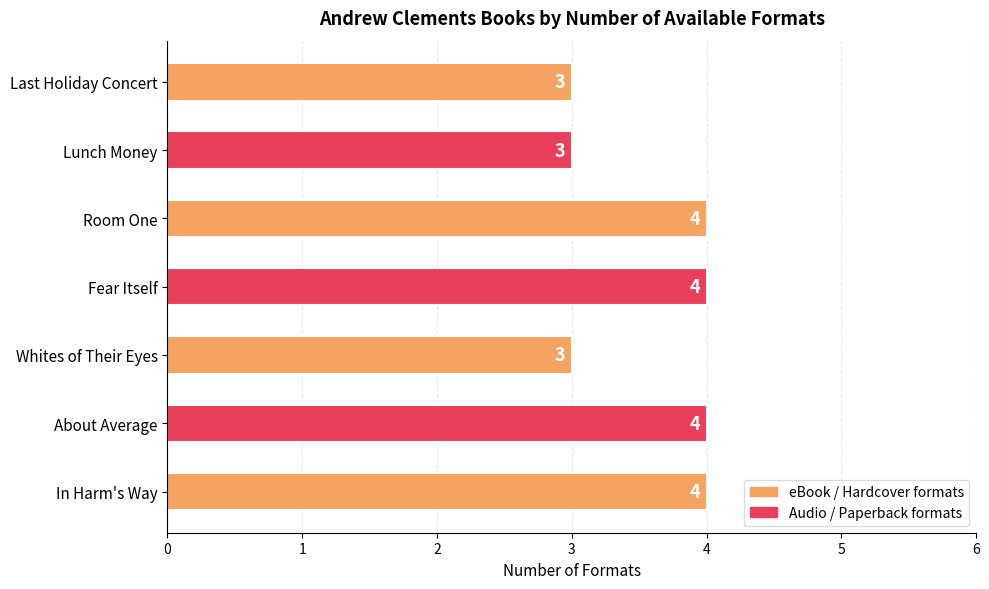

What is the difference between the maximum and minimum values?

1